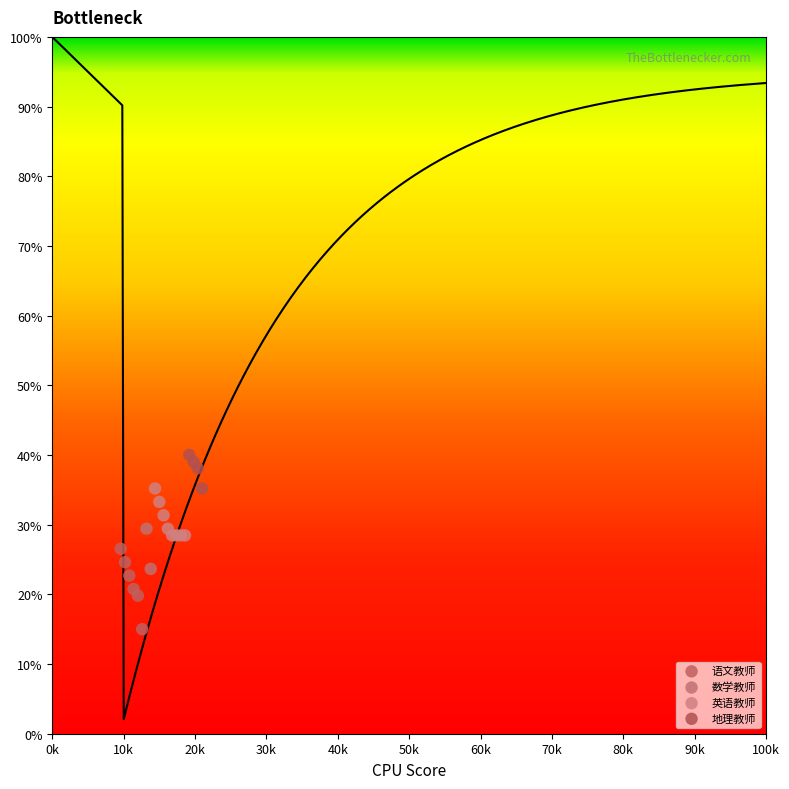

What are all the series names shown in the legend?

语文教师, 数学教师, 英语教师, 地理教师